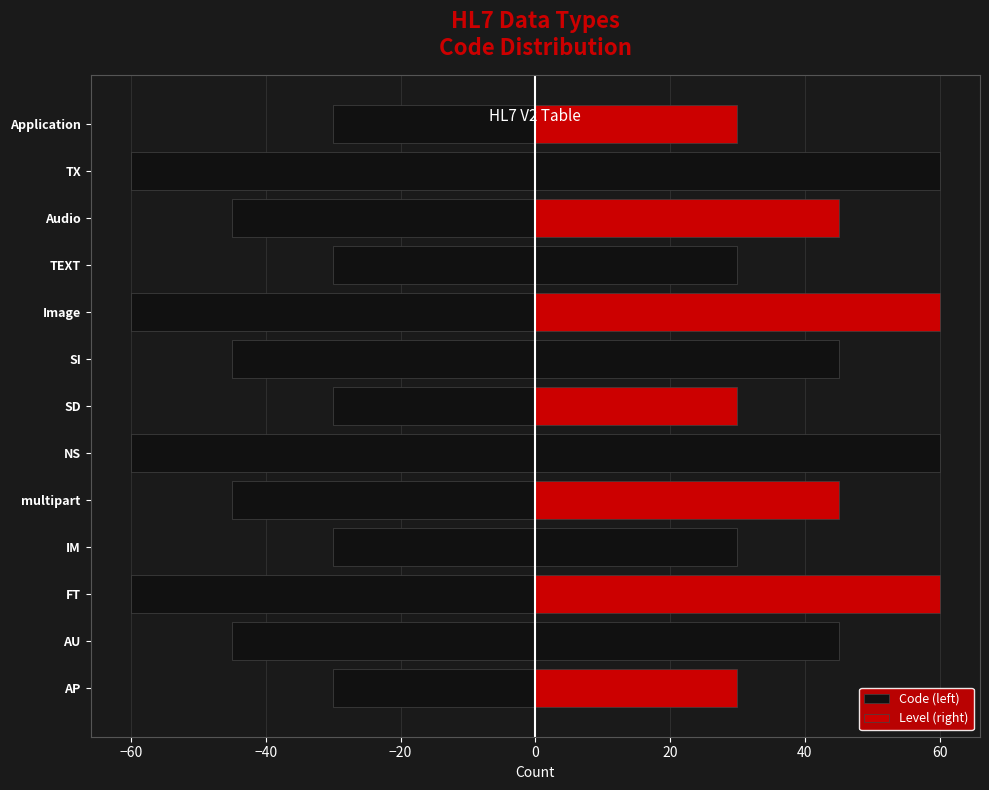

Which series has the largest total across all categories?

Level (right)